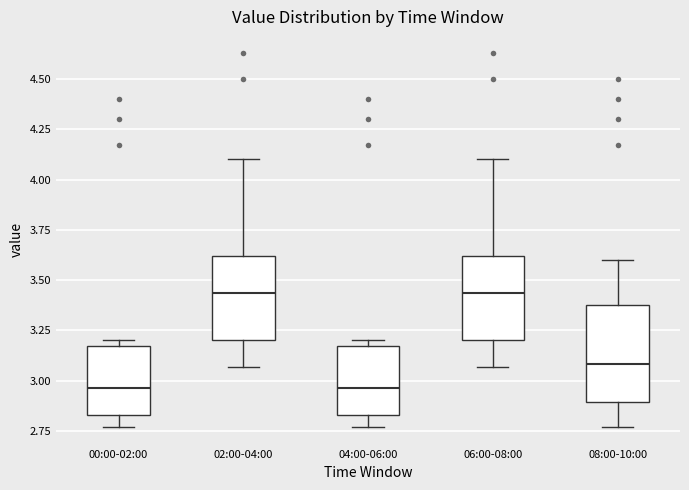

Reading left to right, read every box against the y-axis: the position of its median line, the range the box covers, and the ends of its whiskers. The values are not printed on the chart, so give them approximately, as read against the axis.

00:00-02:00: median 2.95, box 2.85 to 3.15, whiskers 2.75 to 3.20
02:00-04:00: median 3.45, box 3.20 to 3.60, whiskers 3.05 to 4.10
04:00-06:00: median 2.95, box 2.85 to 3.15, whiskers 2.75 to 3.20
06:00-08:00: median 3.45, box 3.20 to 3.60, whiskers 3.05 to 4.10
08:00-10:00: median 3.10, box 2.90 to 3.40, whiskers 2.75 to 3.60